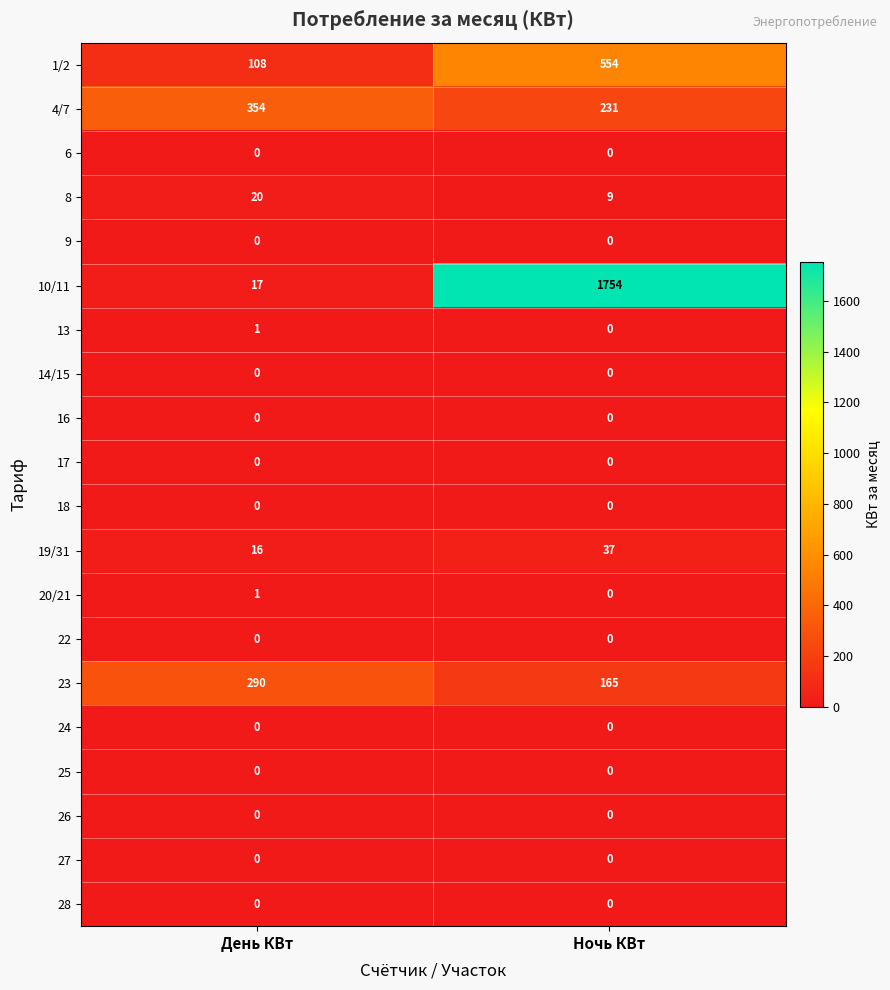

What is the total value across all series at День КВт?

807